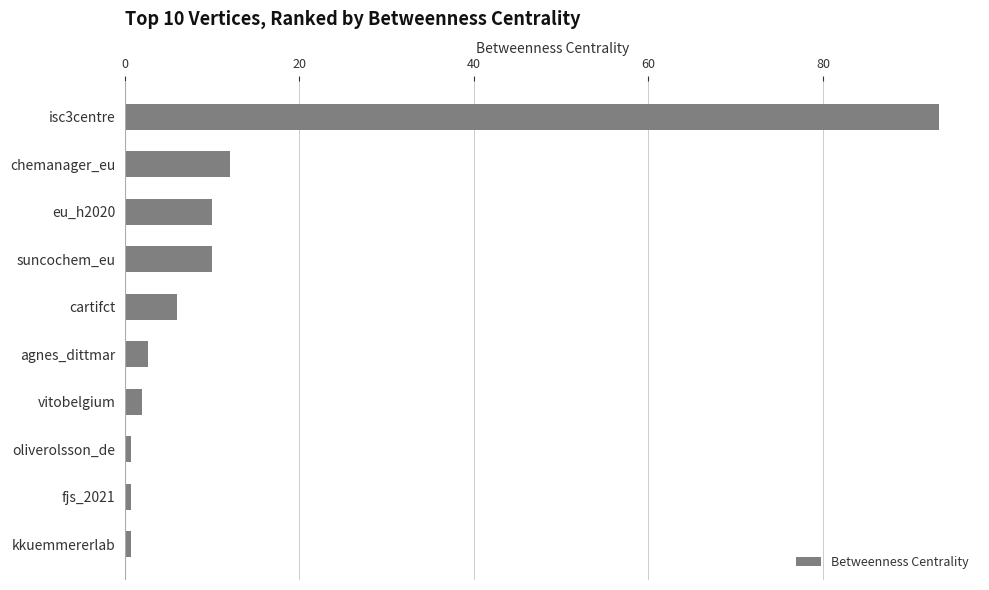

The chart shows a value of 5.6 at eu_h2020. True or false?

False